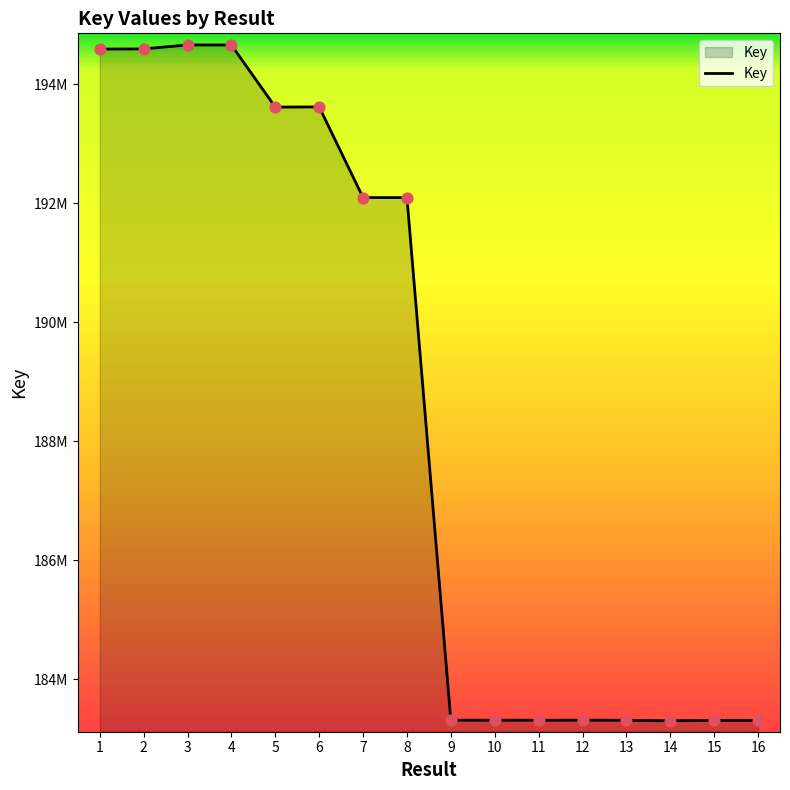

What is the ratio of the value at 9 to the value at 13?

1.0